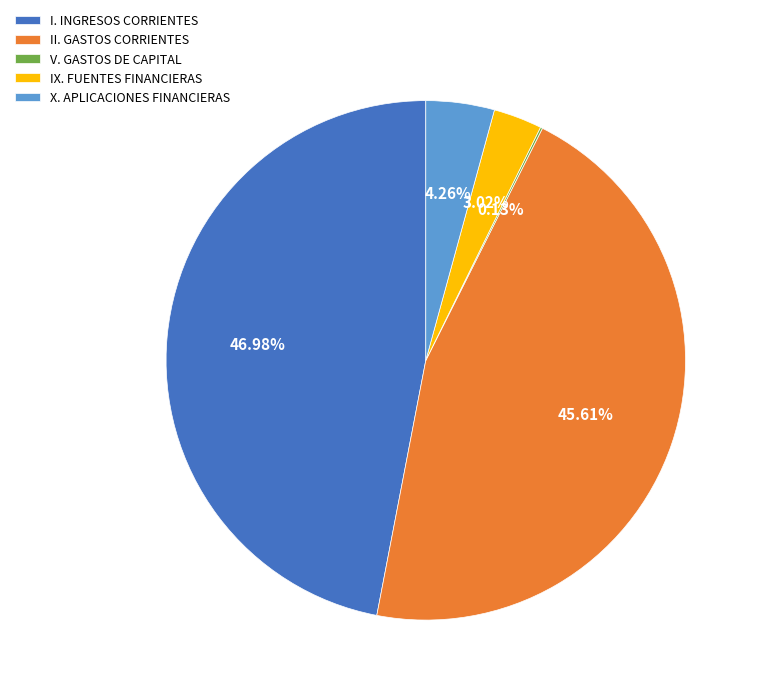

What is the ratio of the value at I. INGRESOS CORRIENTES to the value at II. GASTOS CORRIENTES?

1.0